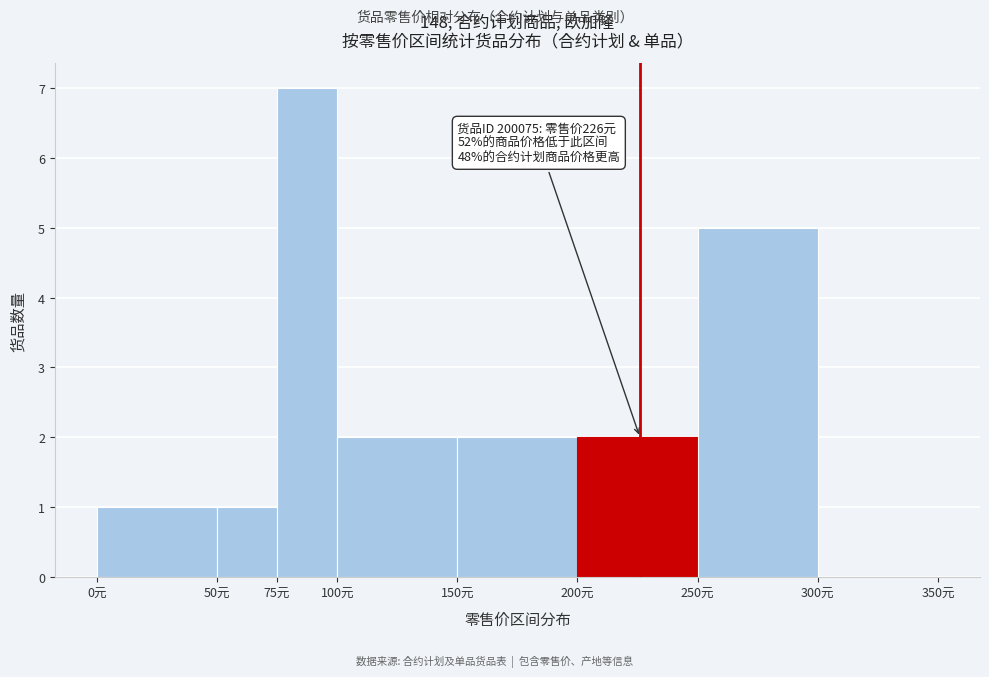

Which range on the x-axis has the tallest bar?

75 to 100